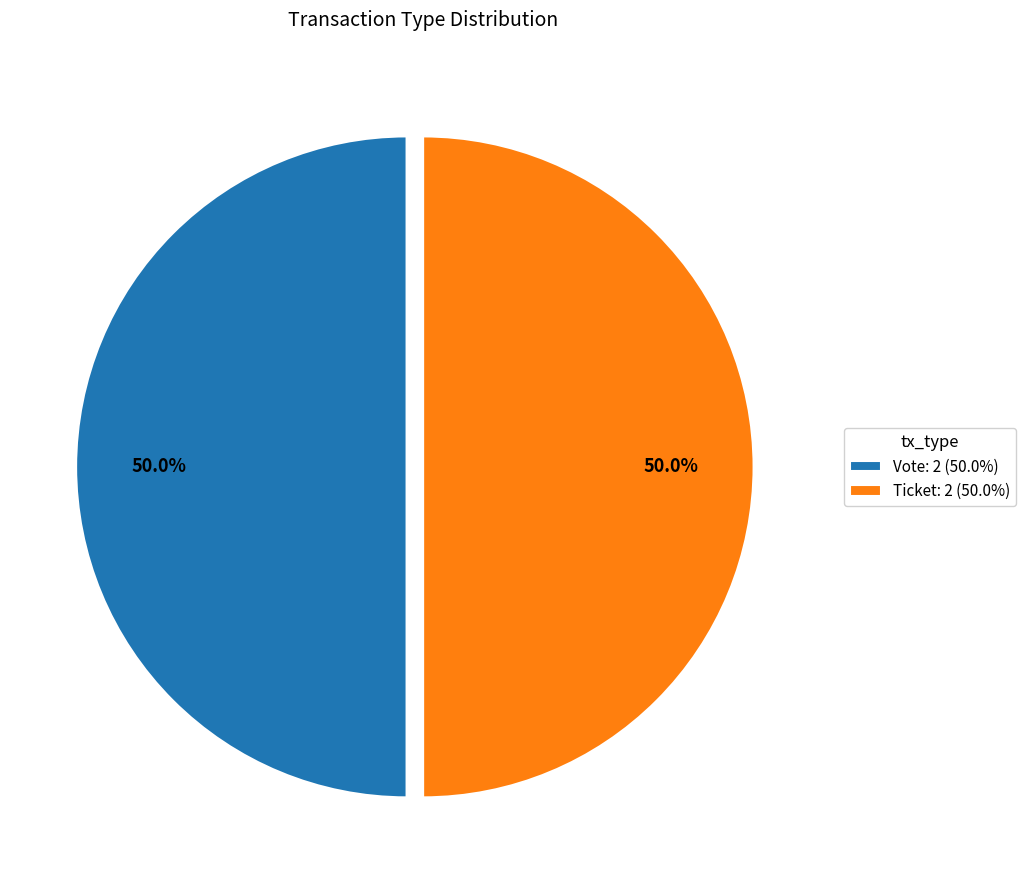

Combined, what portion of the pie is Vote and Ticket?

100.0%